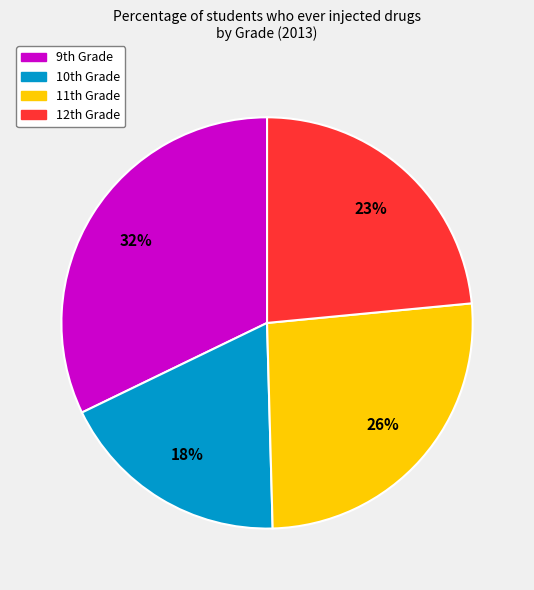

How many slices are in this pie chart?

4